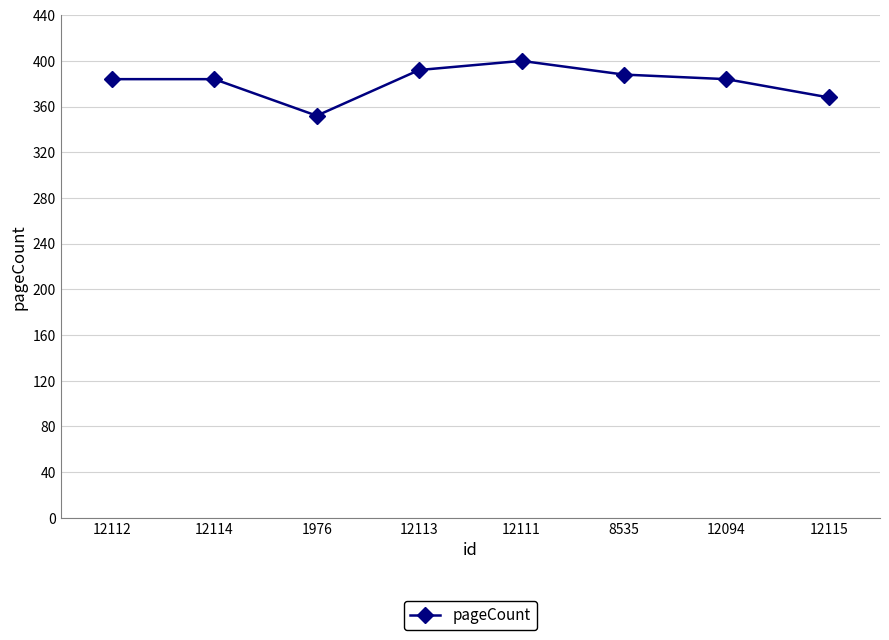

Read the value at 1976.

352